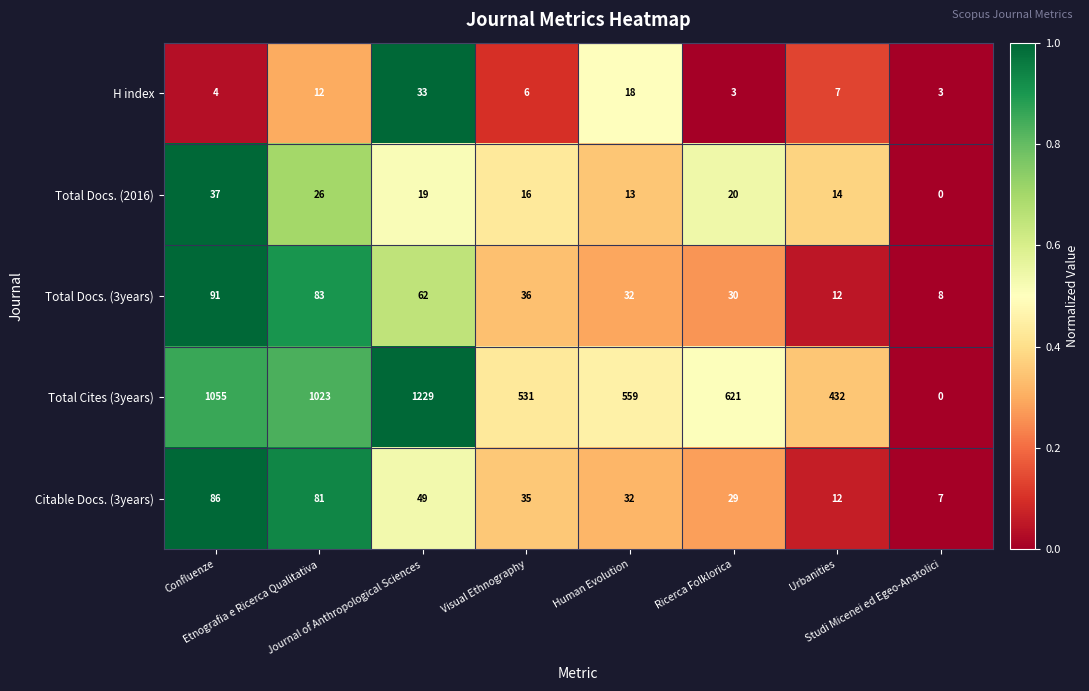

What is the greatest value displayed?

1229